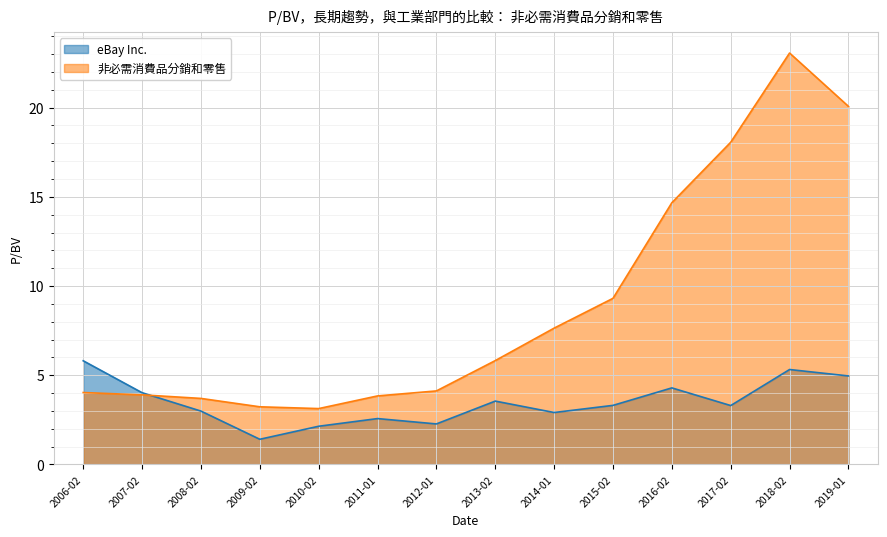

Rank the series at 2011-01 from lowest to highest value.

eBay Inc., 非必需消費品分銷和零售